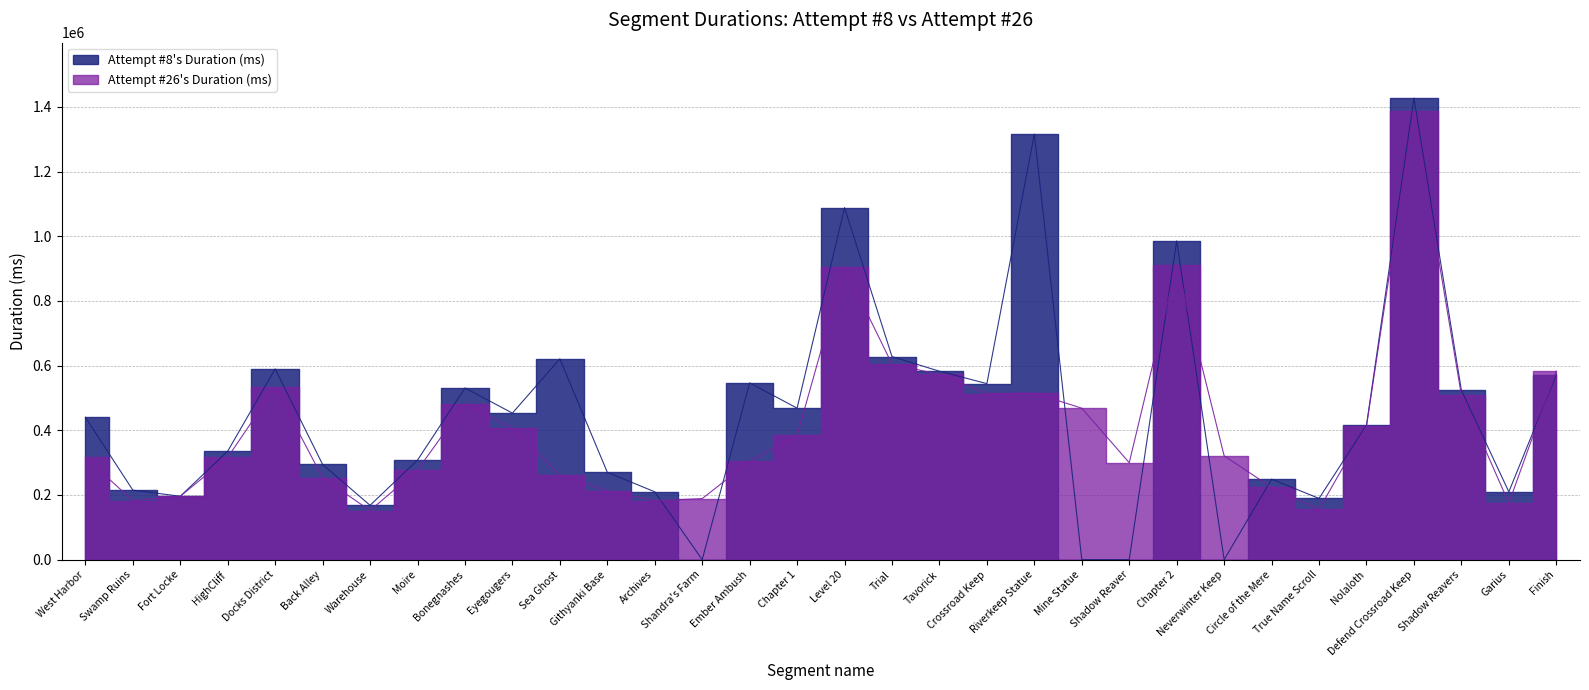

What is the total value across all series at Docks District?

1122586